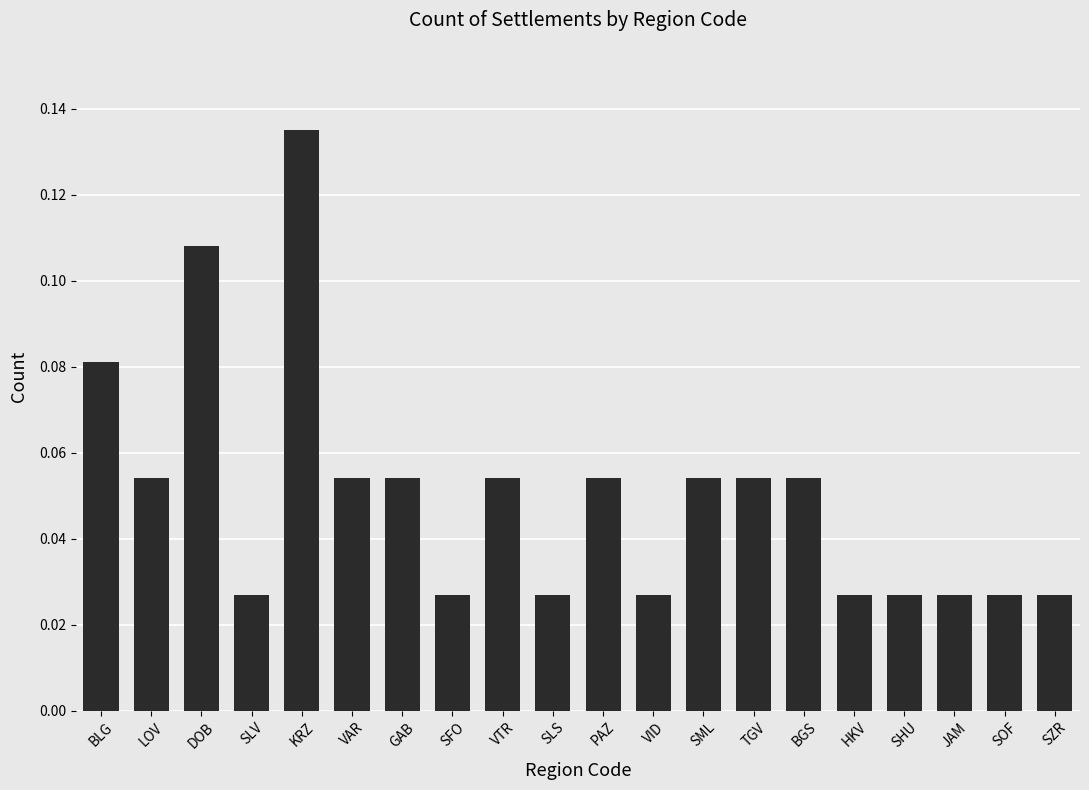

What is the sum of all values?

1.0